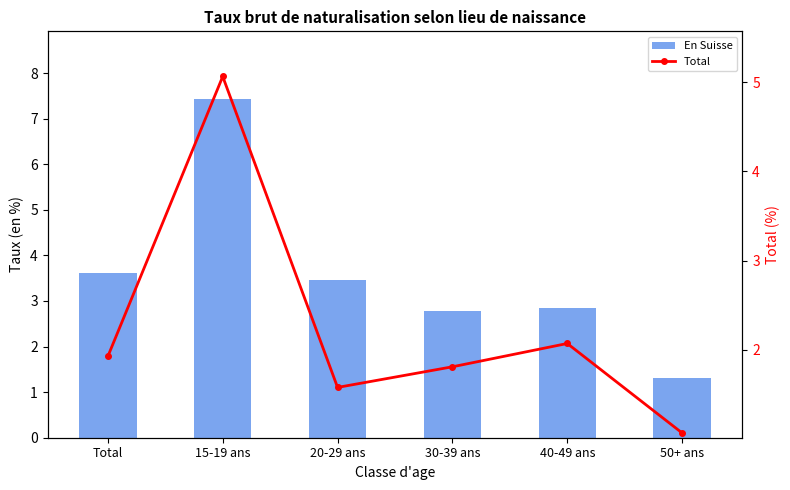

The value of Total at 50+ ans is 1.1. True or false?

True